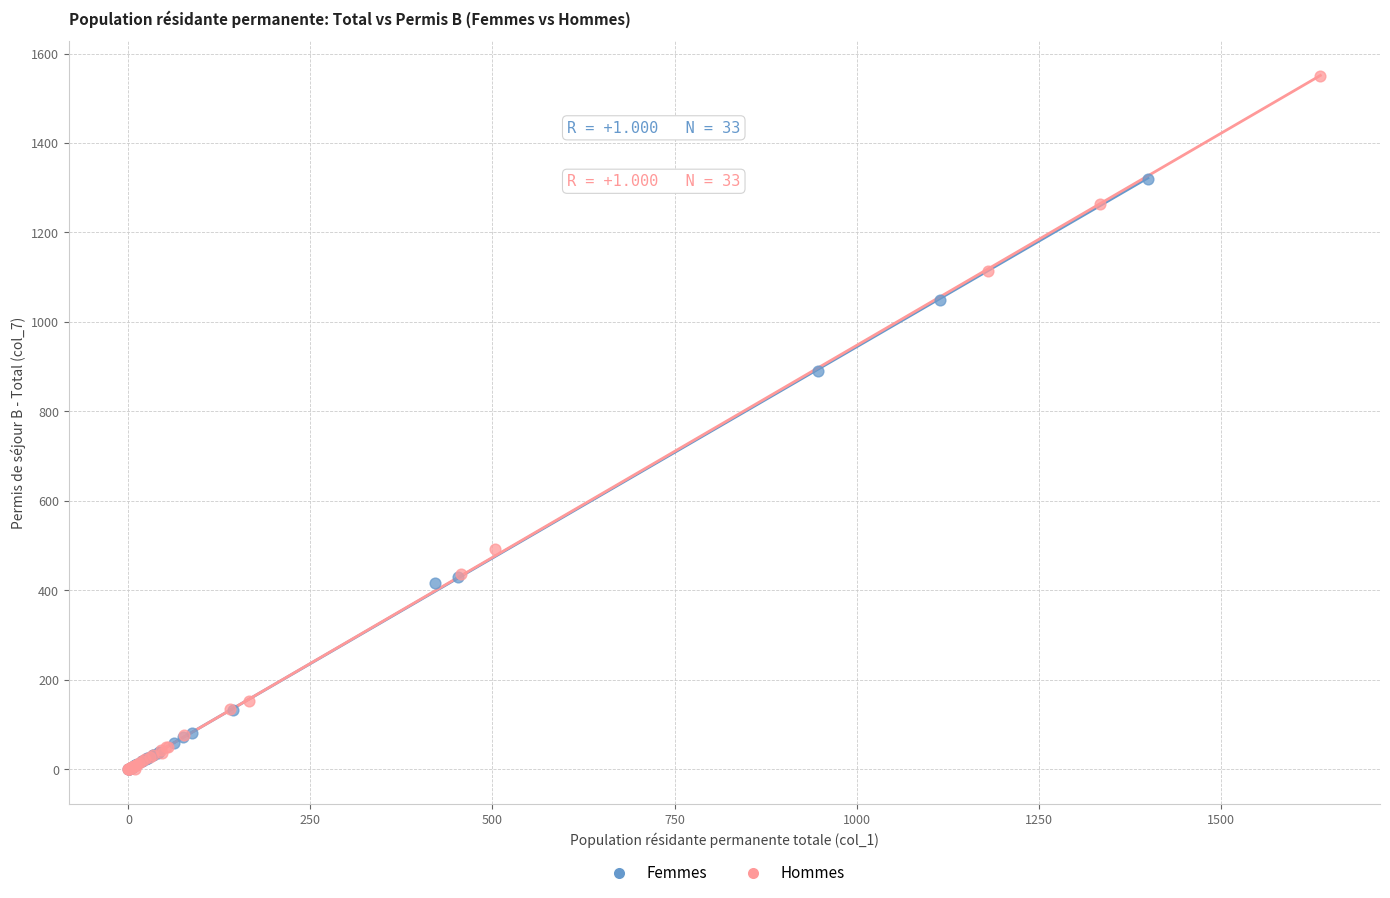

Which series reaches the maximum Y coordinate?

Hommes